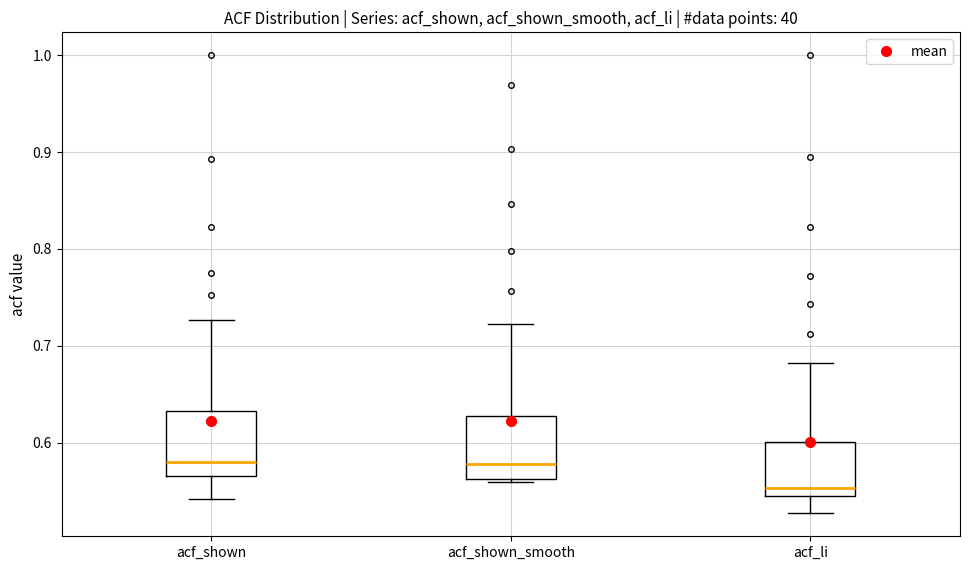

Where is the upper edge of the box for acf_shown_smooth on the y-axis? The values are not printed on the chart, so give them approximately, as read against the axis.

0.63